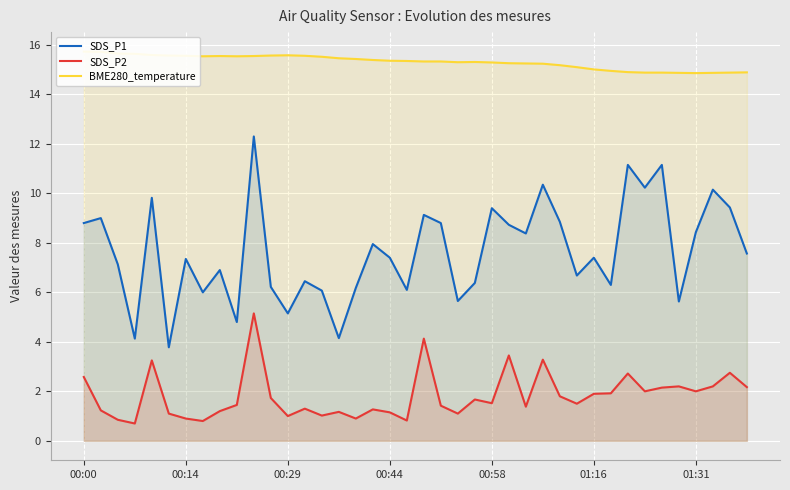

What is the smallest value displayed?

0.7